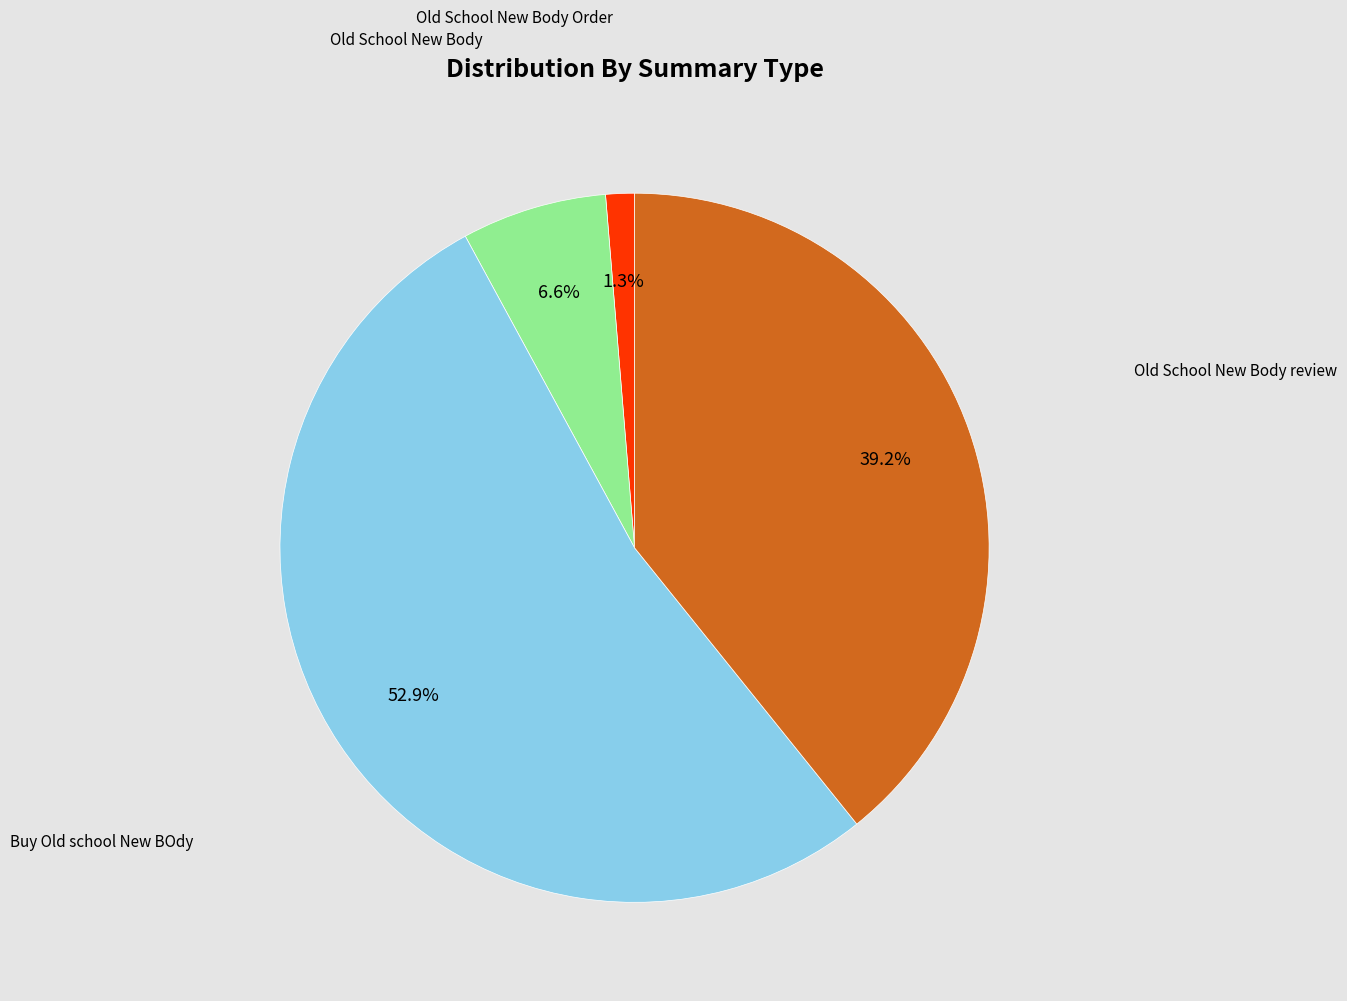

Is there any slice that represents more than half of the pie?

Yes